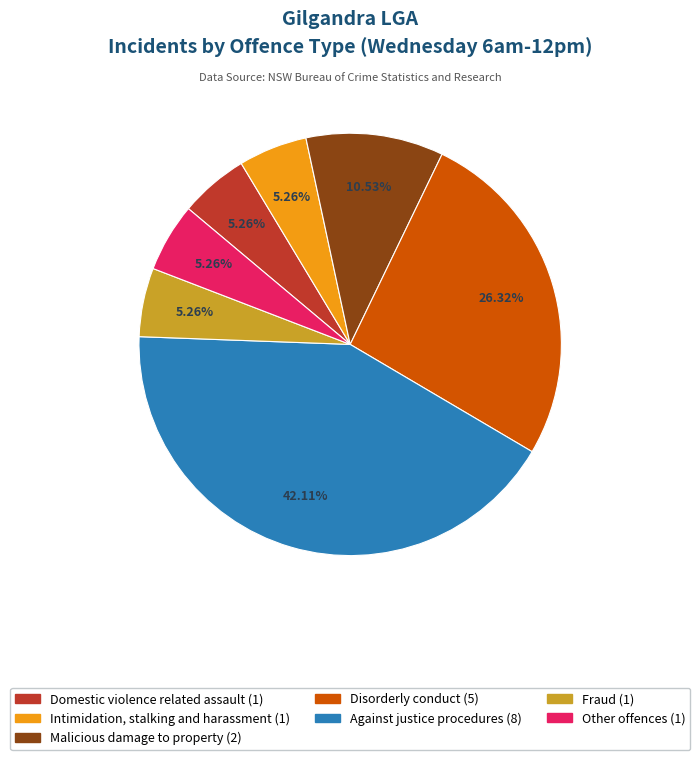

Is there a majority slice in this chart?

No